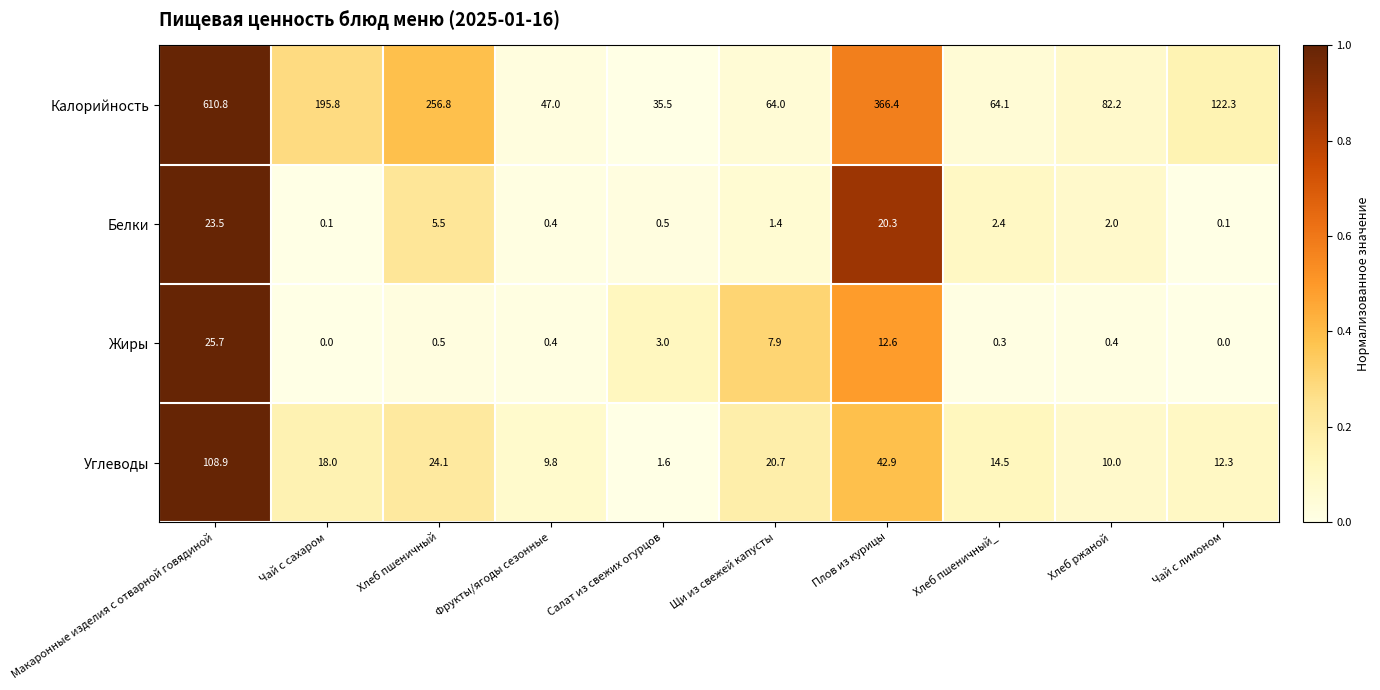

What is the spread (max minus min) of values at Салат из свежих огурцов?

35.0